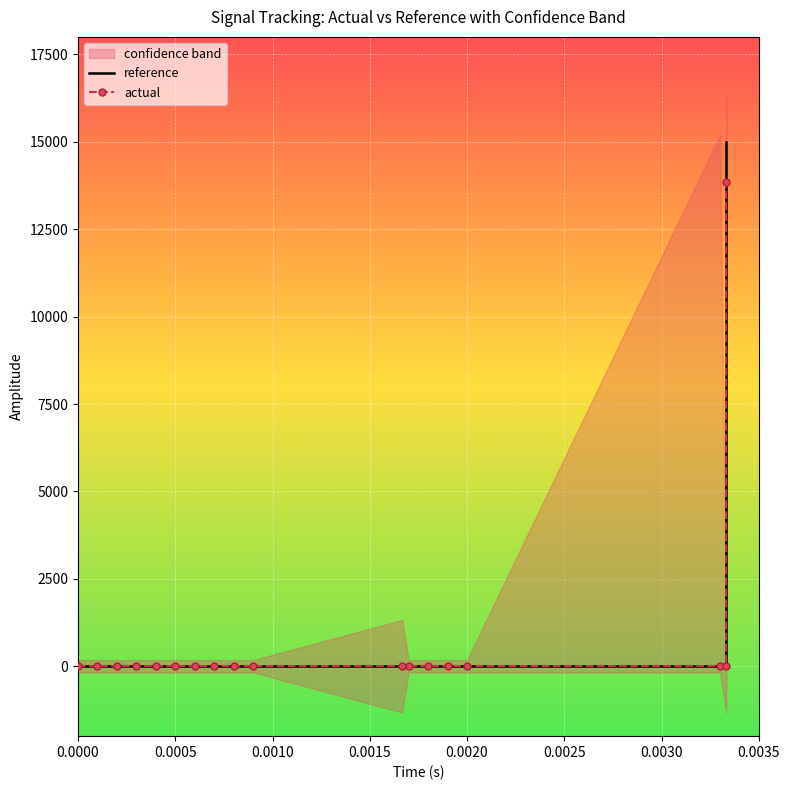

List the series in order of their peak value, lowest first.

actual, reference